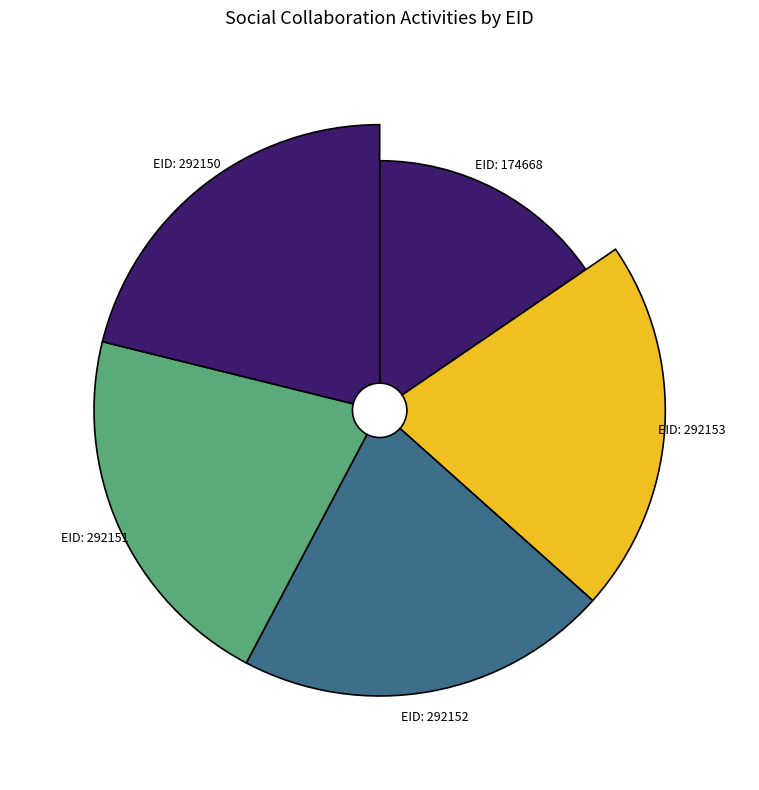

Is the sum of 292151 and 292150 greater than half?

No